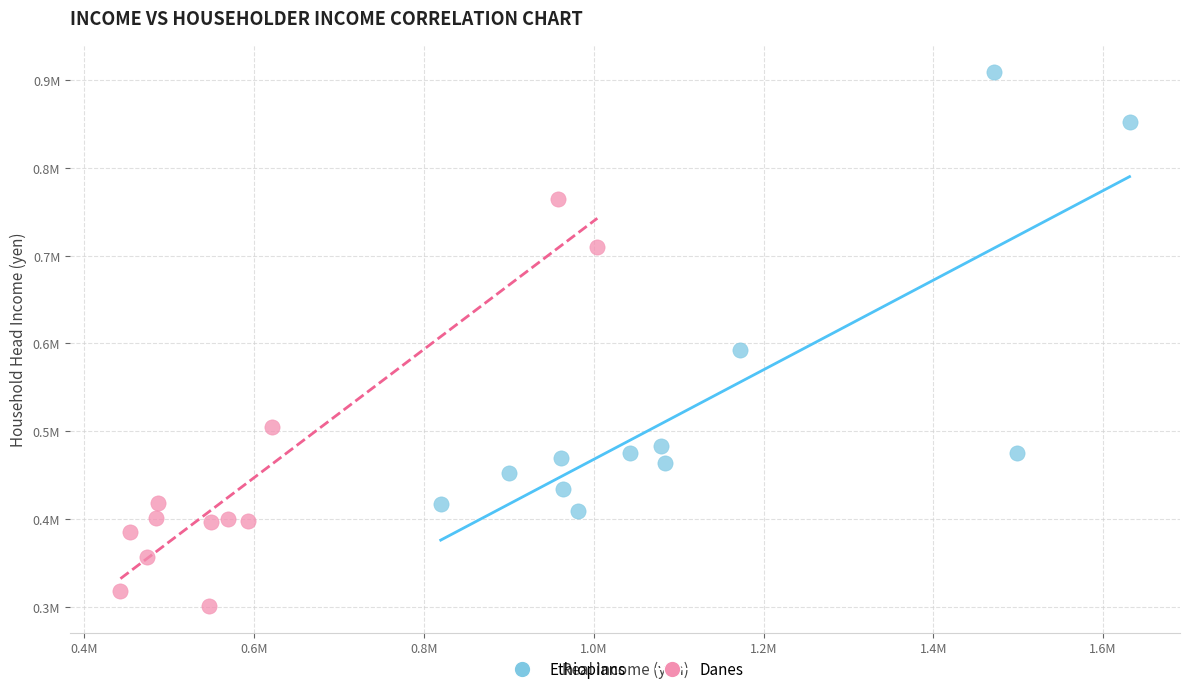

Which series contains the highest Y value?

Ethiopians